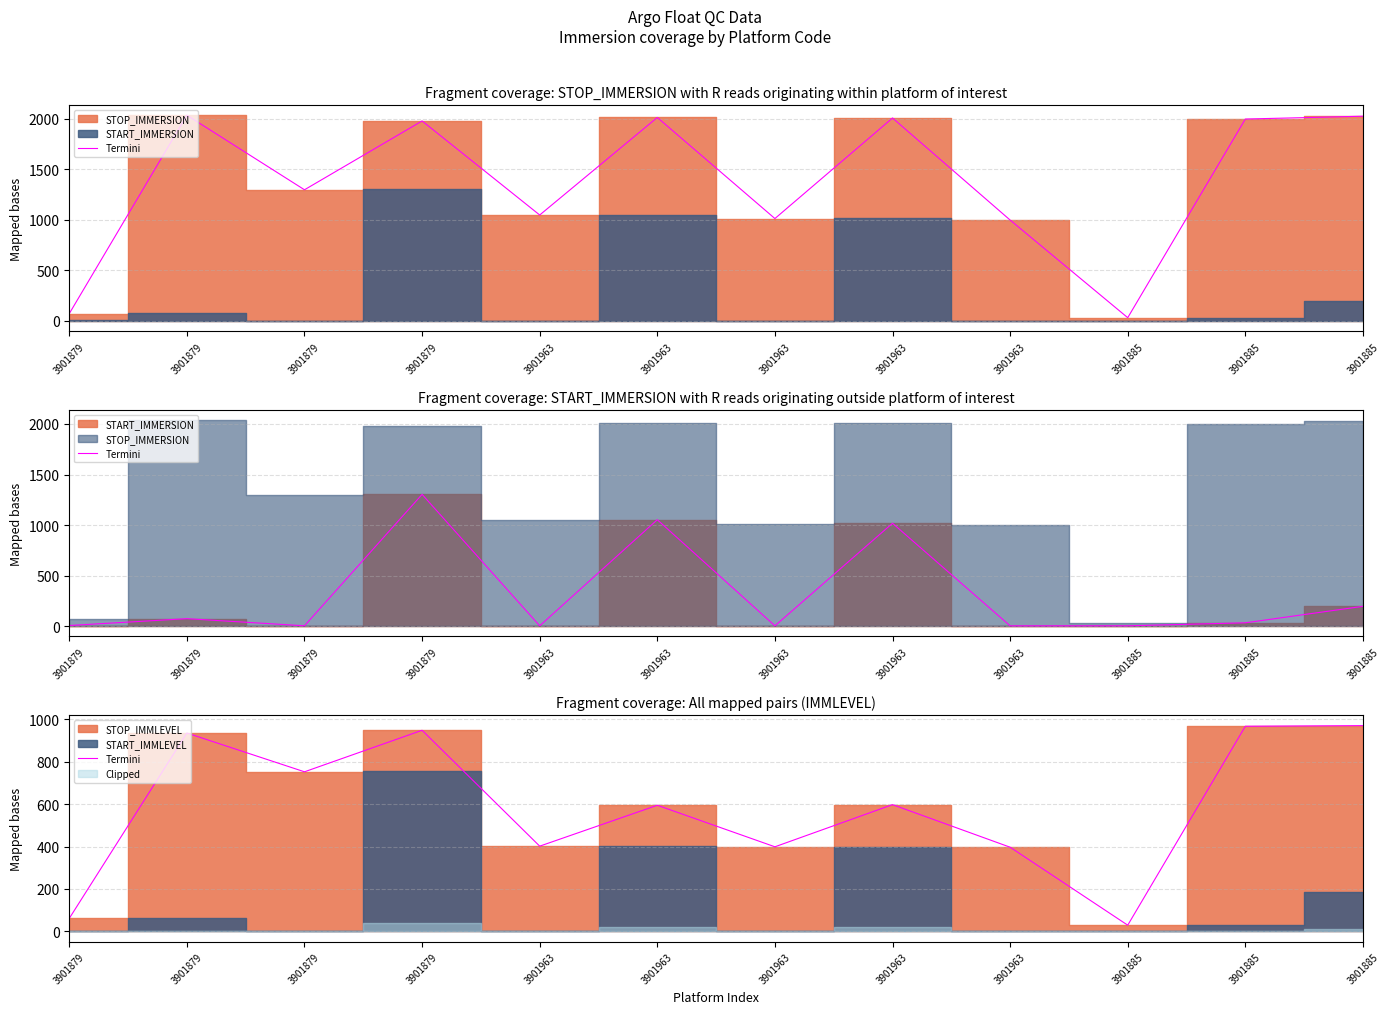

At which category does the chart reach its peak across all series?

3901885